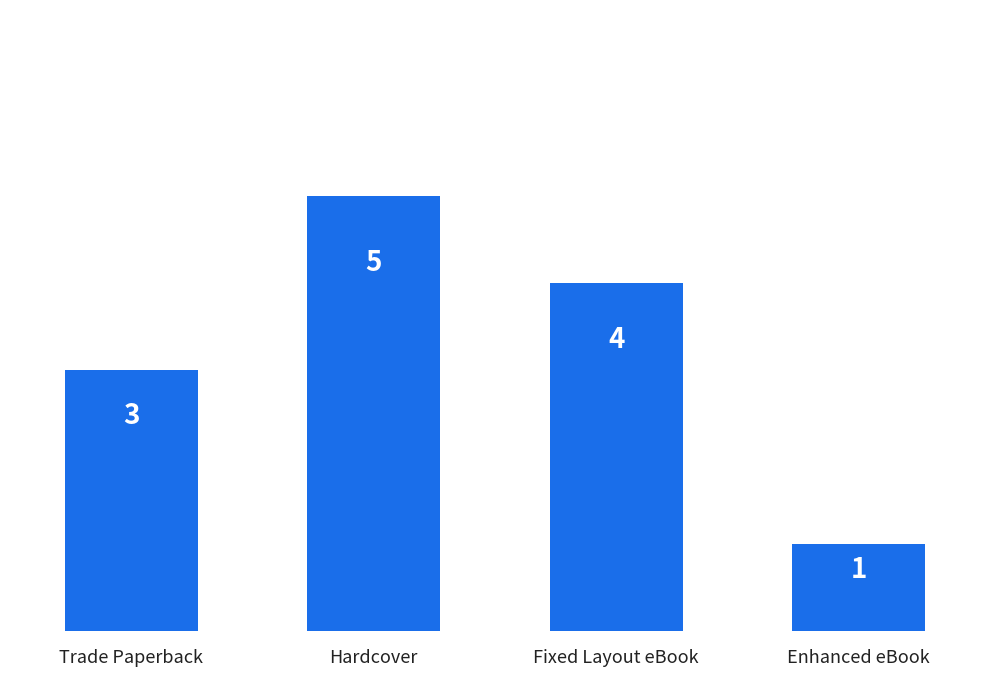

Count the number of data series in this chart.

1